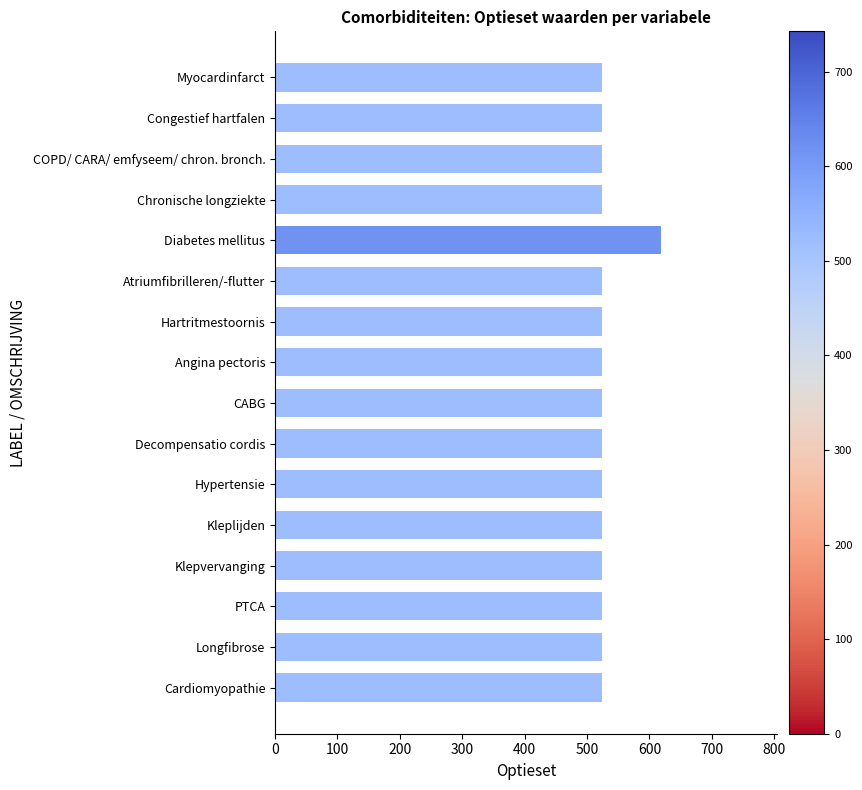

Is it true that the value at Kleplijden is 308?

False